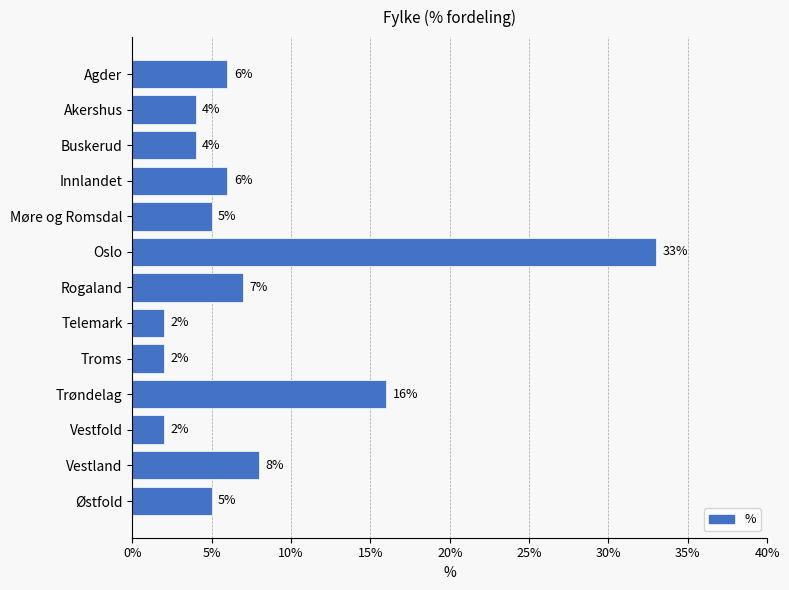

What is the sum of all values?

100